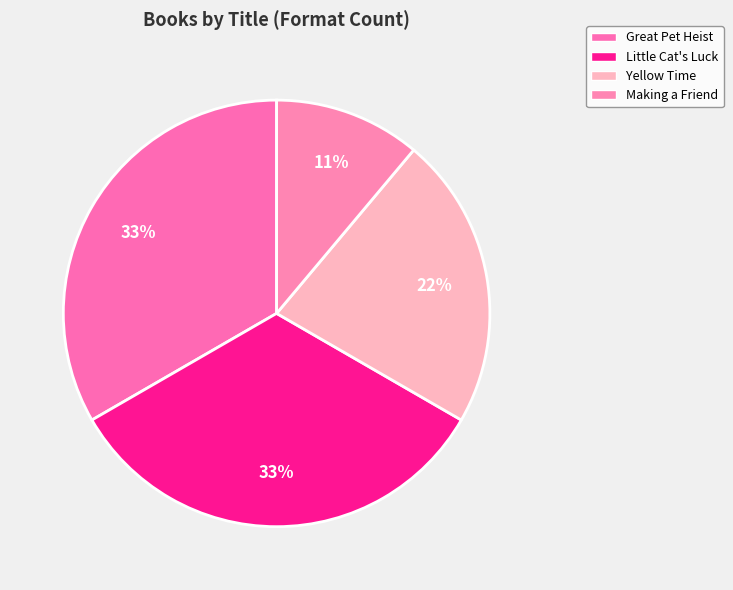

Rank the categories by value from highest to lowest.

Great Pet Heist, Little Cat's Luck, Yellow Time, Making a Friend